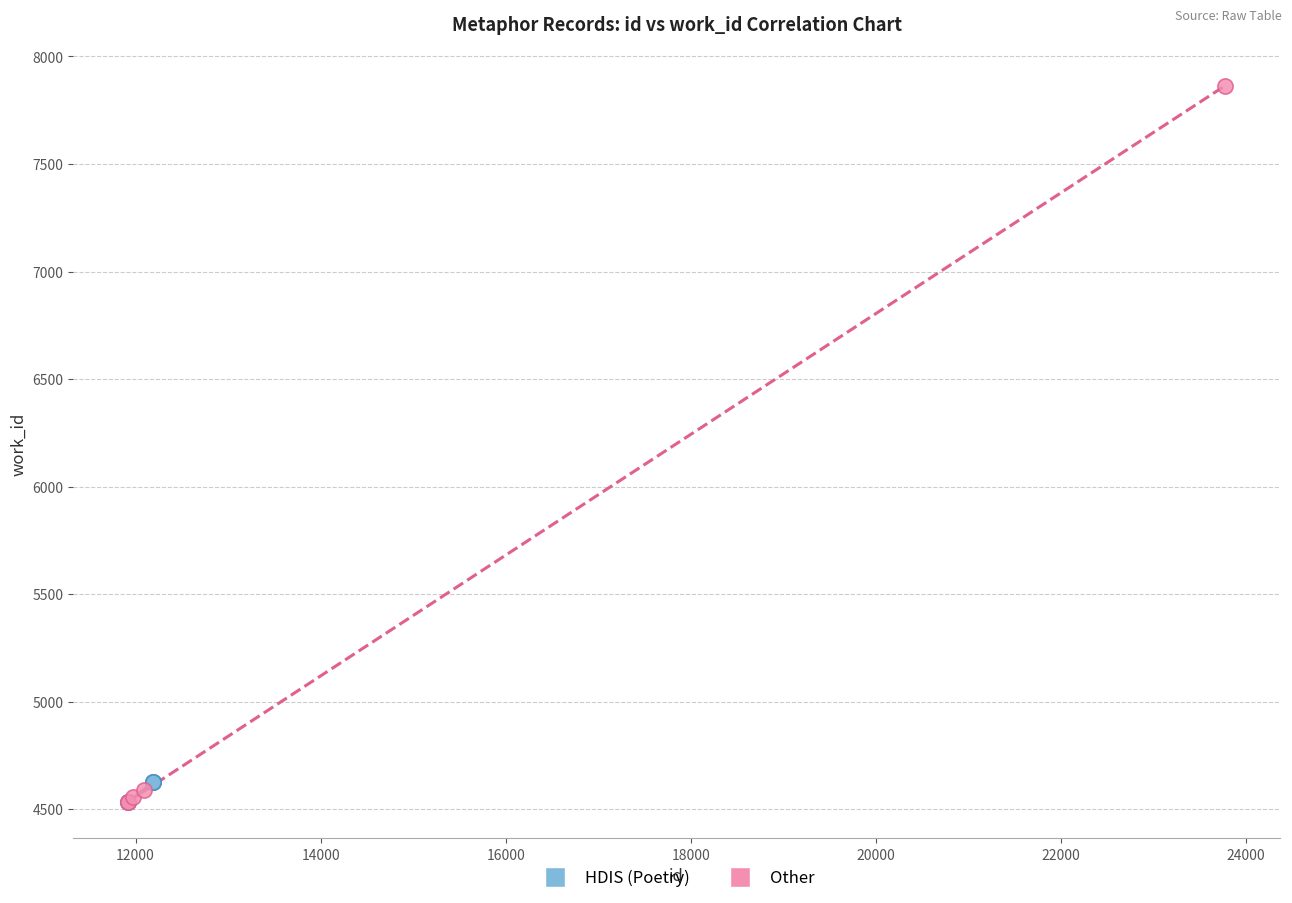

Which series has the largest Y range (max minus min)?

Other